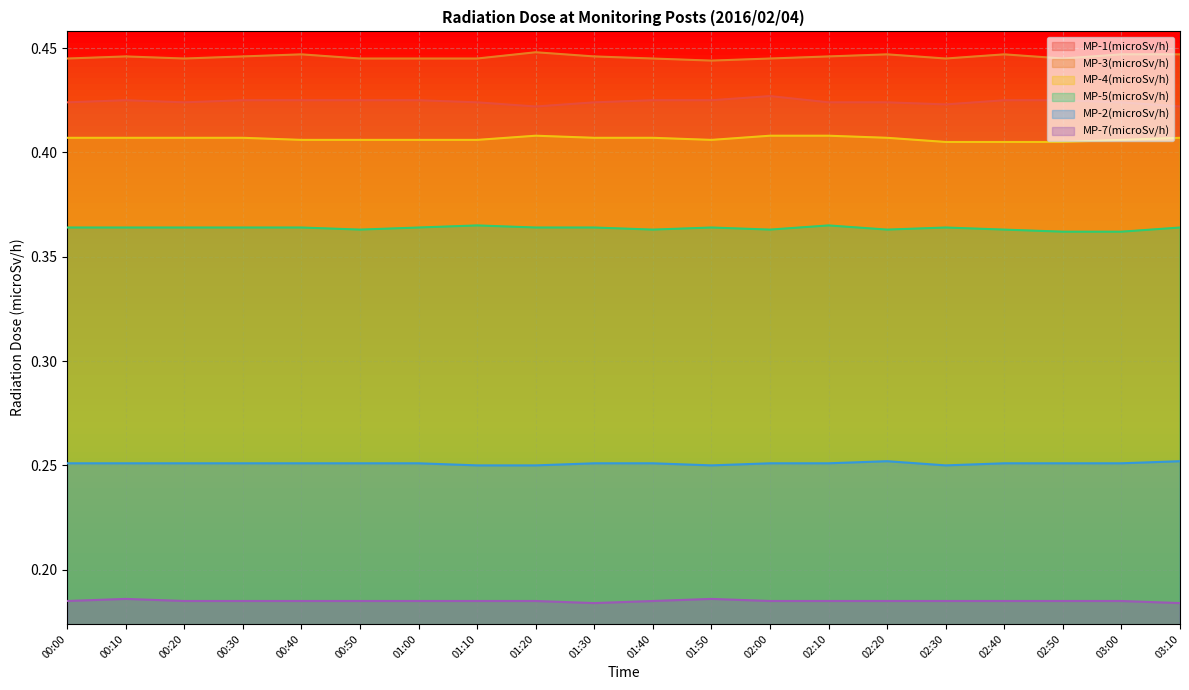

True or false: MP-3(microSv/h) has a value of 0.4 at 00:50.

True